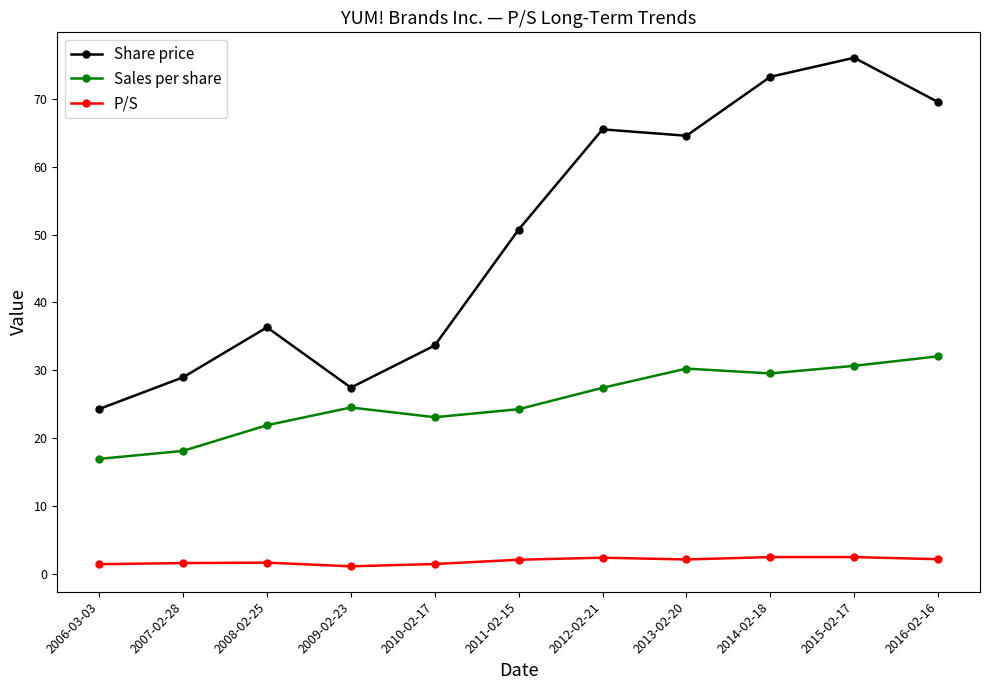

Read the P/S value at 2012-02-21.

2.4